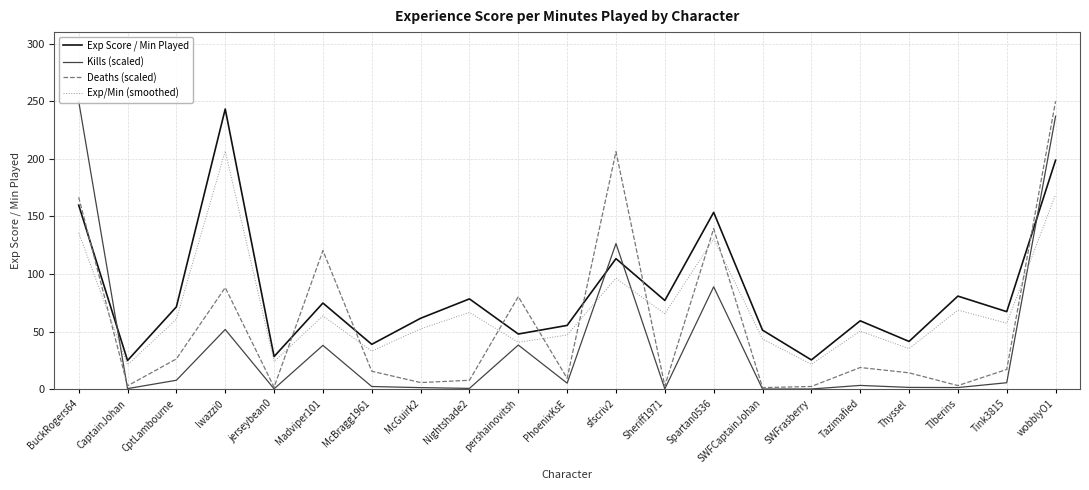

In Exp Score / Min Played, how many points are lower than both neighbors (excluding endpoints)?

8